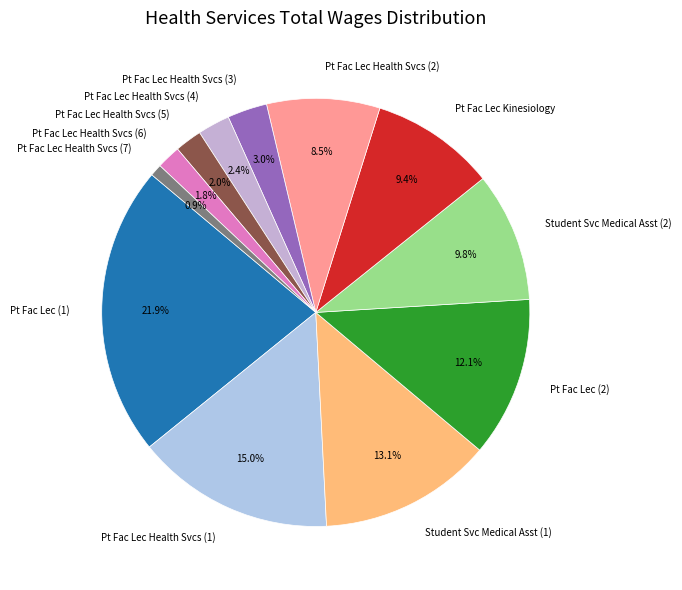

What percentage is NOT represented by Student Svc Medical Asst (2)?

90.2%